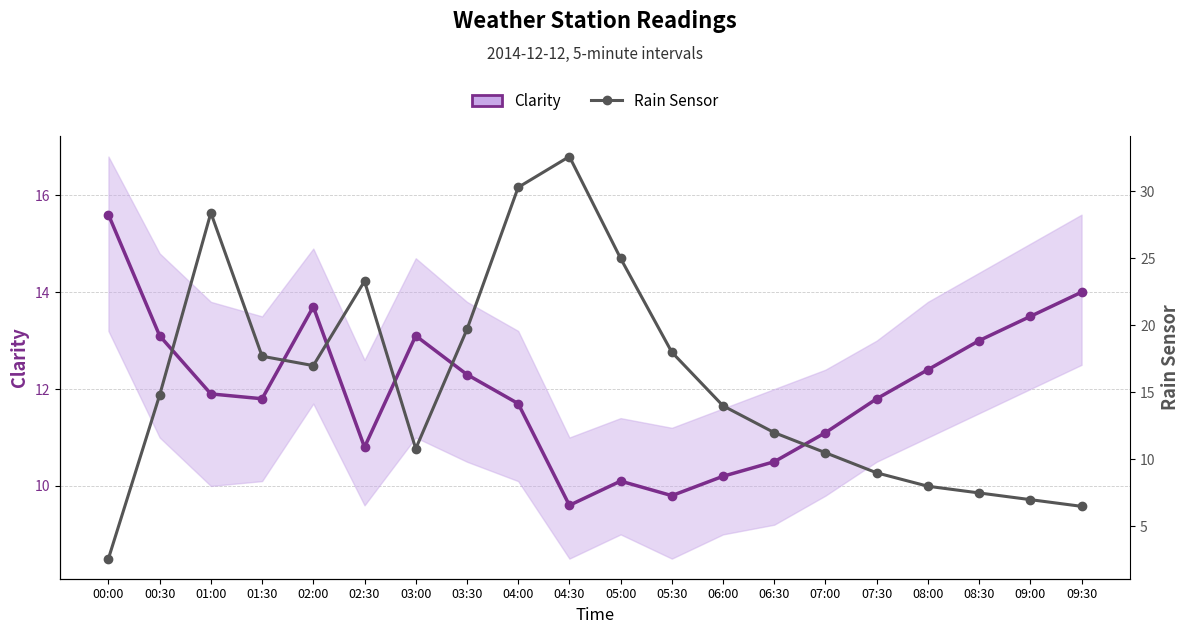

True or false: Rain Sensor has more than 2 interior local peaks.

True